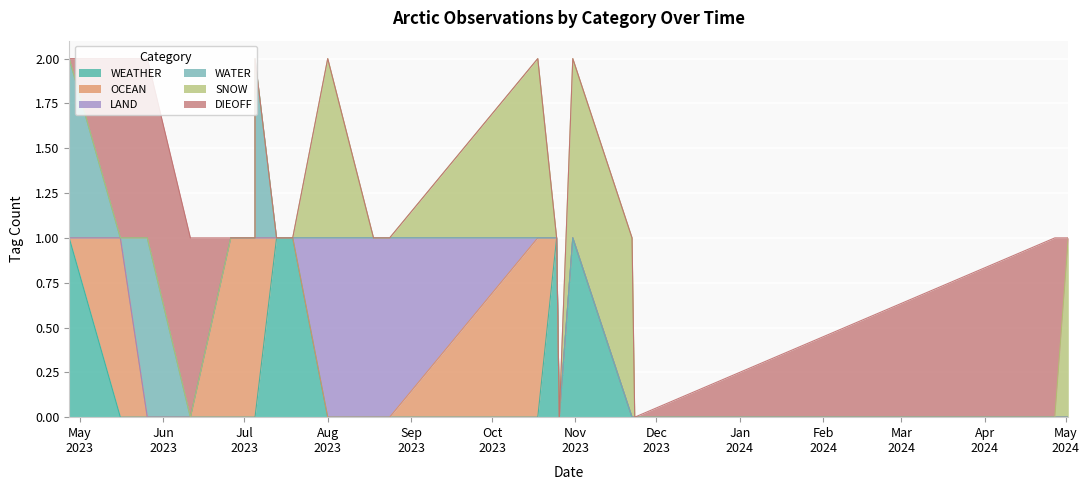

True or false: WATER and LAND intersect in this chart.

False